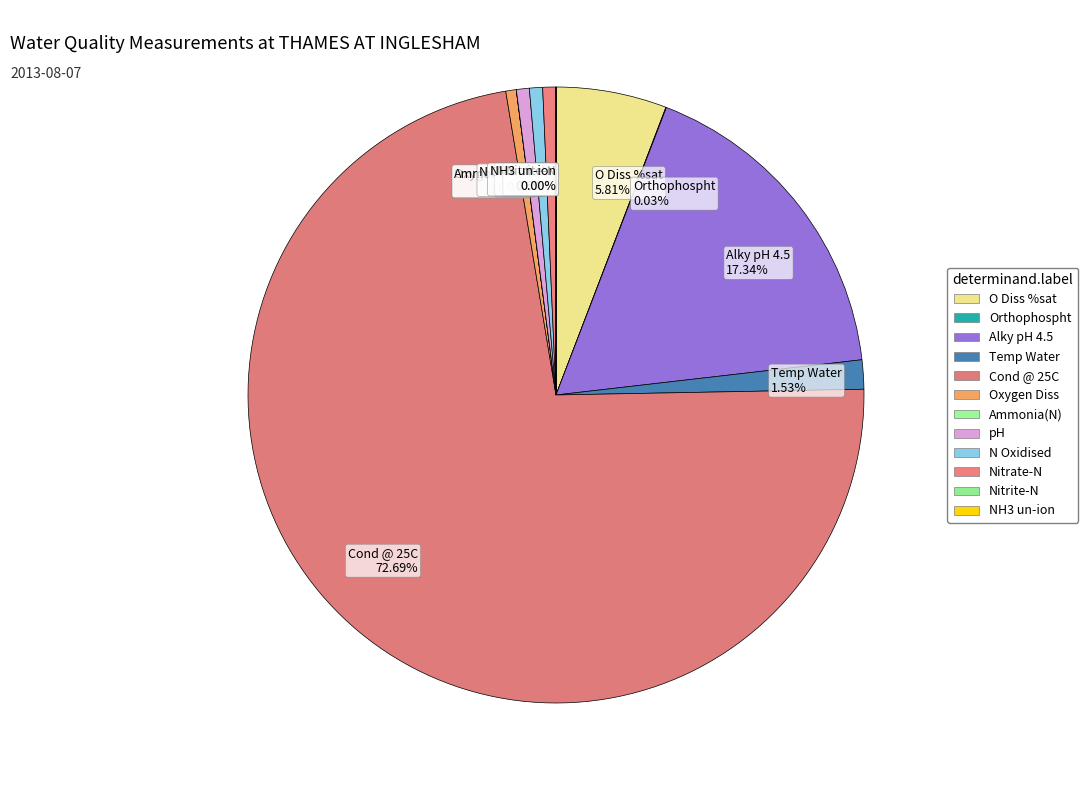

To the nearest percent, what is the average slice percentage?

8%